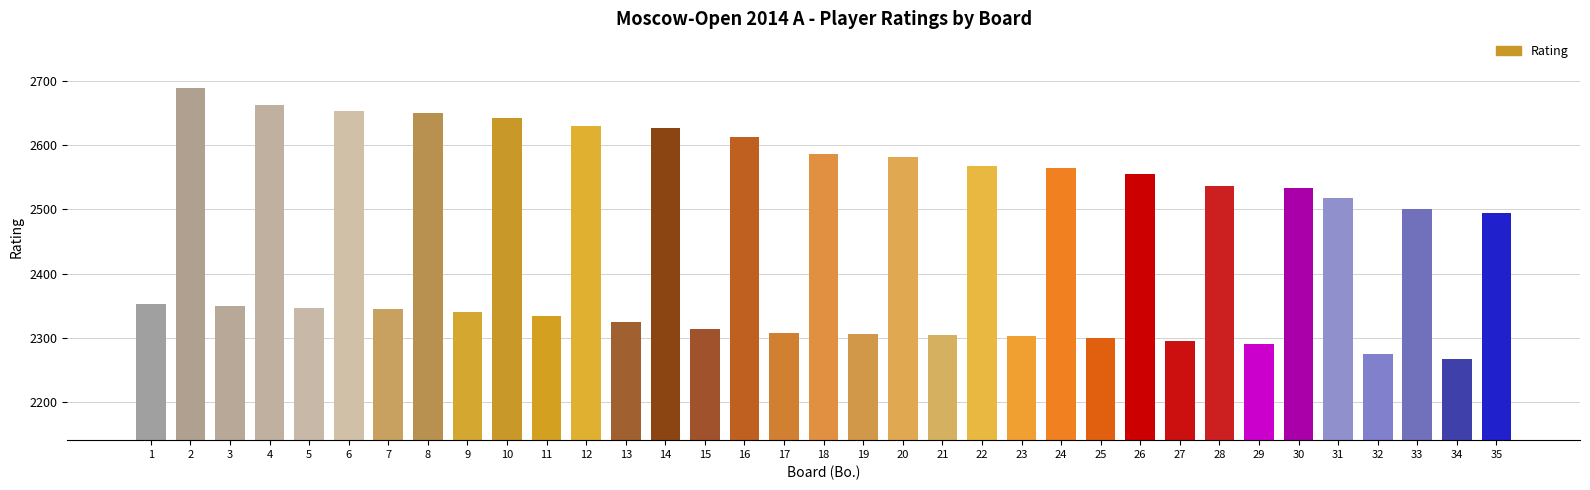

At which label does the data first exceed 2495?

2